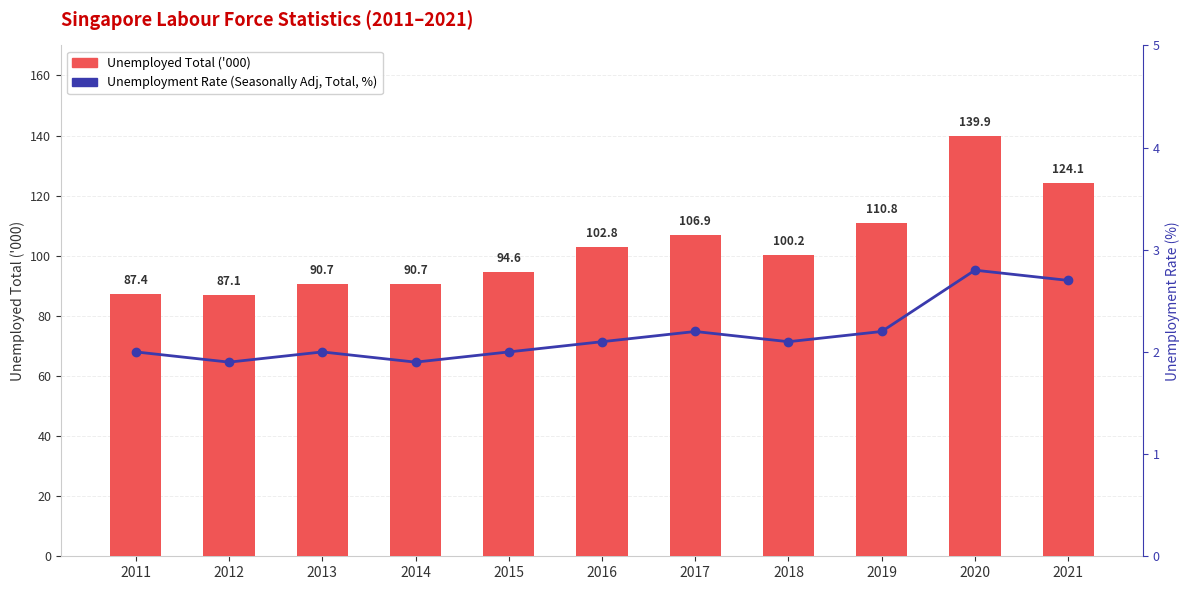

At which label does Unemployed Total ('000) first exceed 100?

2016